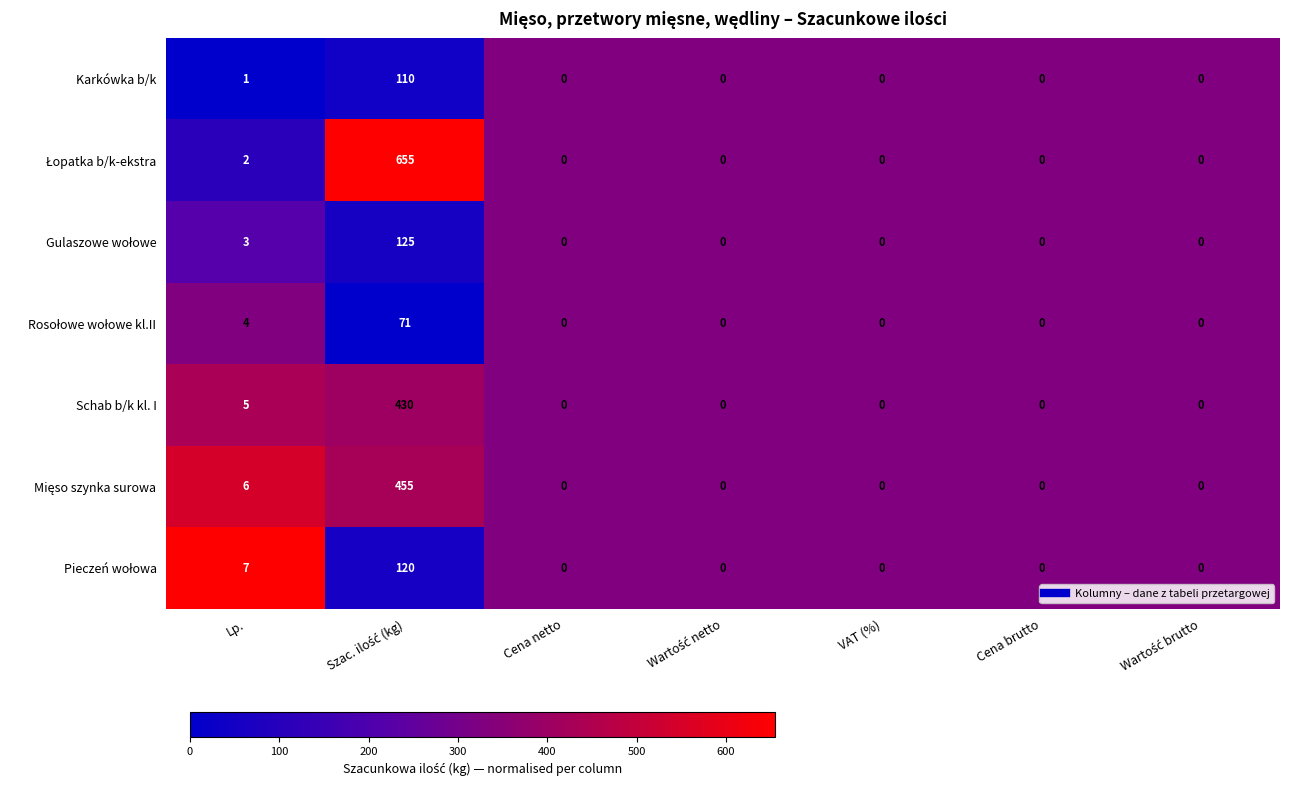

What is the maximum value shown in the chart?

655